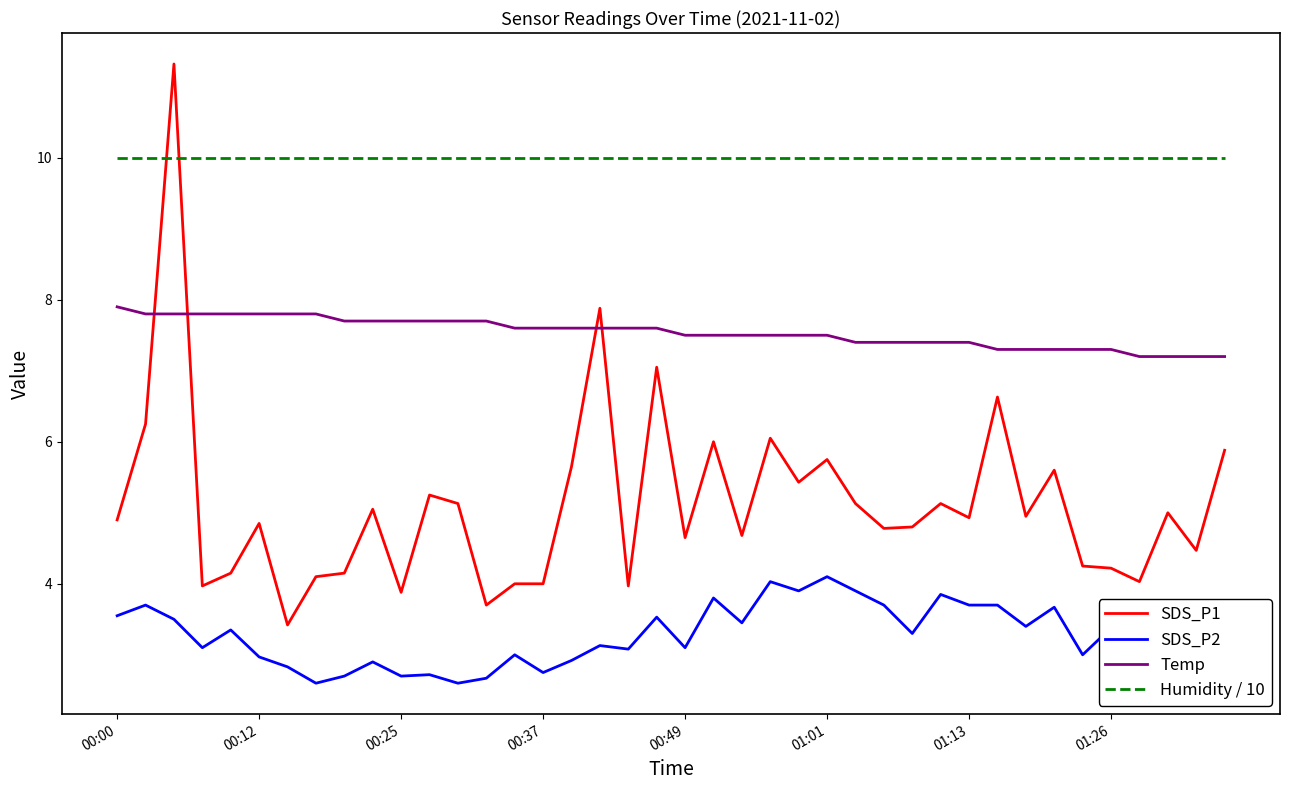

What is the highest value of the SDS_P2 series?

4.1